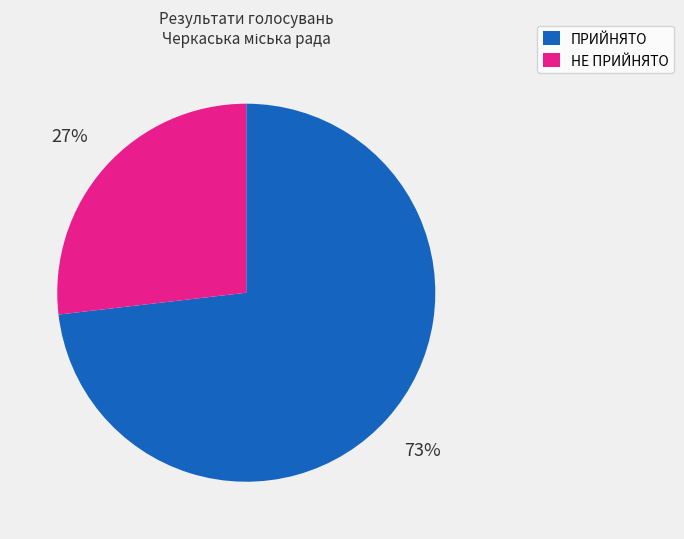

Which slice represents more than half of the pie?

ПРИЙНЯТО